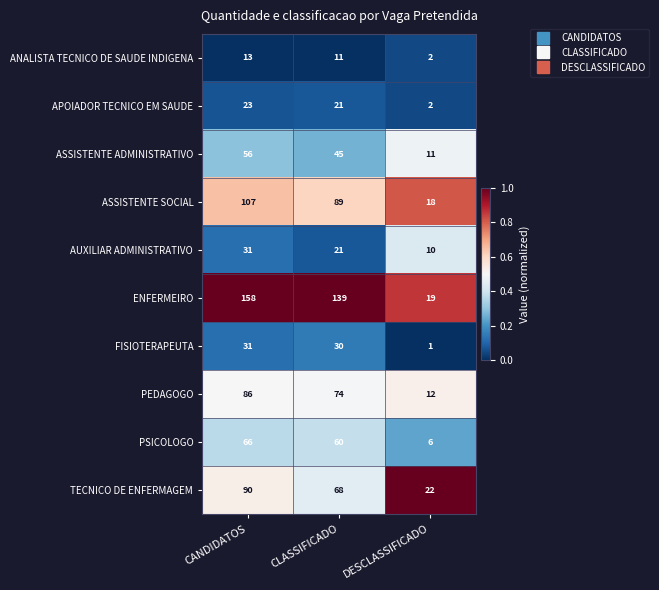

Reading left to right, extract all data points from this chart.

ANALISTA TECNICO DE SAUDE INDIGENA: CANDIDATOS=13	CLASSIFICADO=11	DESCLASSIFICADO=2
APOIADOR TECNICO EM SAUDE: CANDIDATOS=23	CLASSIFICADO=21	DESCLASSIFICADO=2
ASSISTENTE ADMINISTRATIVO: CANDIDATOS=56	CLASSIFICADO=45	DESCLASSIFICADO=11
ASSISTENTE SOCIAL: CANDIDATOS=107	CLASSIFICADO=89	DESCLASSIFICADO=18
AUXILIAR ADMINISTRATIVO: CANDIDATOS=31	CLASSIFICADO=21	DESCLASSIFICADO=10
ENFERMEIRO: CANDIDATOS=158	CLASSIFICADO=139	DESCLASSIFICADO=19
FISIOTERAPEUTA: CANDIDATOS=31	CLASSIFICADO=30	DESCLASSIFICADO=1
PEDAGOGO: CANDIDATOS=86	CLASSIFICADO=74	DESCLASSIFICADO=12
PSICOLOGO: CANDIDATOS=66	CLASSIFICADO=60	DESCLASSIFICADO=6
TECNICO DE ENFERMAGEM: CANDIDATOS=90	CLASSIFICADO=68	DESCLASSIFICADO=22